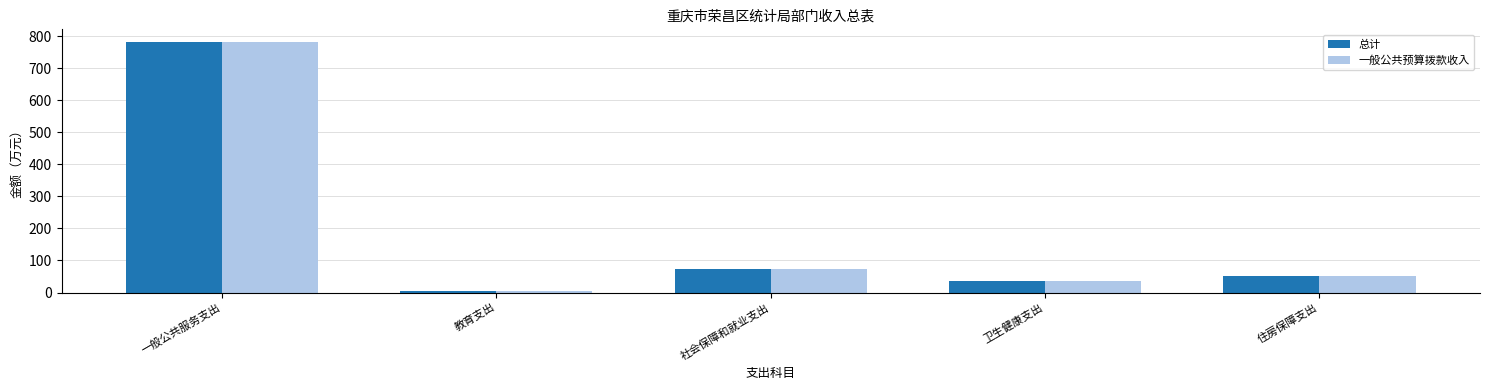

List the labels in order of 一般公共预算拨款收入 value, smallest first.

教育支出, 卫生健康支出, 住房保障支出, 社会保障和就业支出, 一般公共服务支出